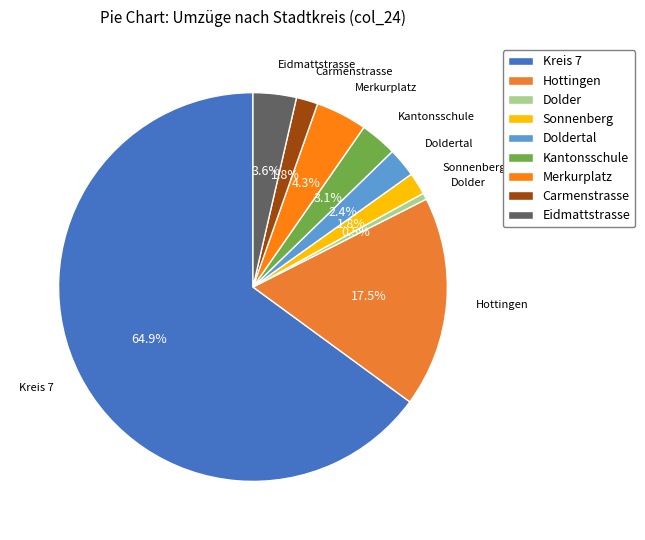

How many segments does this pie chart have?

9